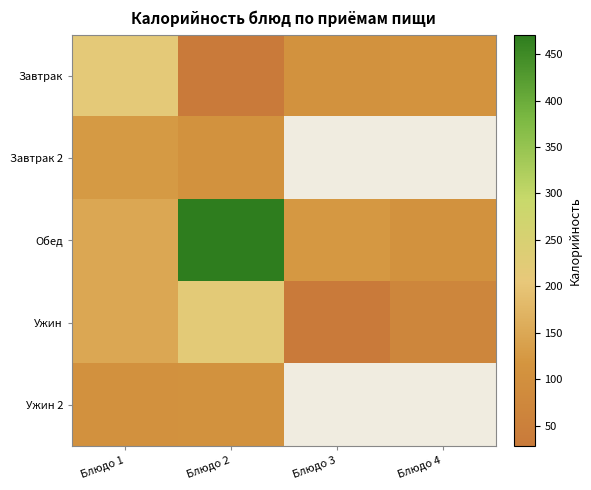

At Блюдо 4, list the series in order from smallest to largest.

Завтрак 2, Ужин 2, Ужин, Обед, Завтрак